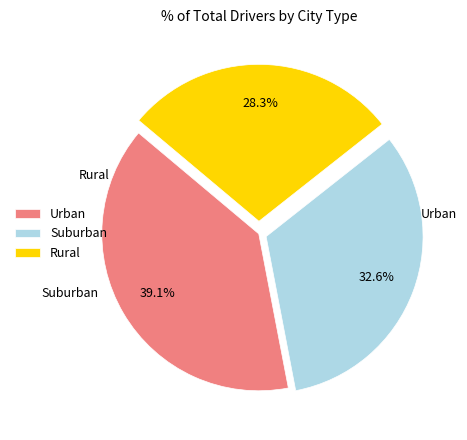

Which category has the smallest portion of the pie?

Rural